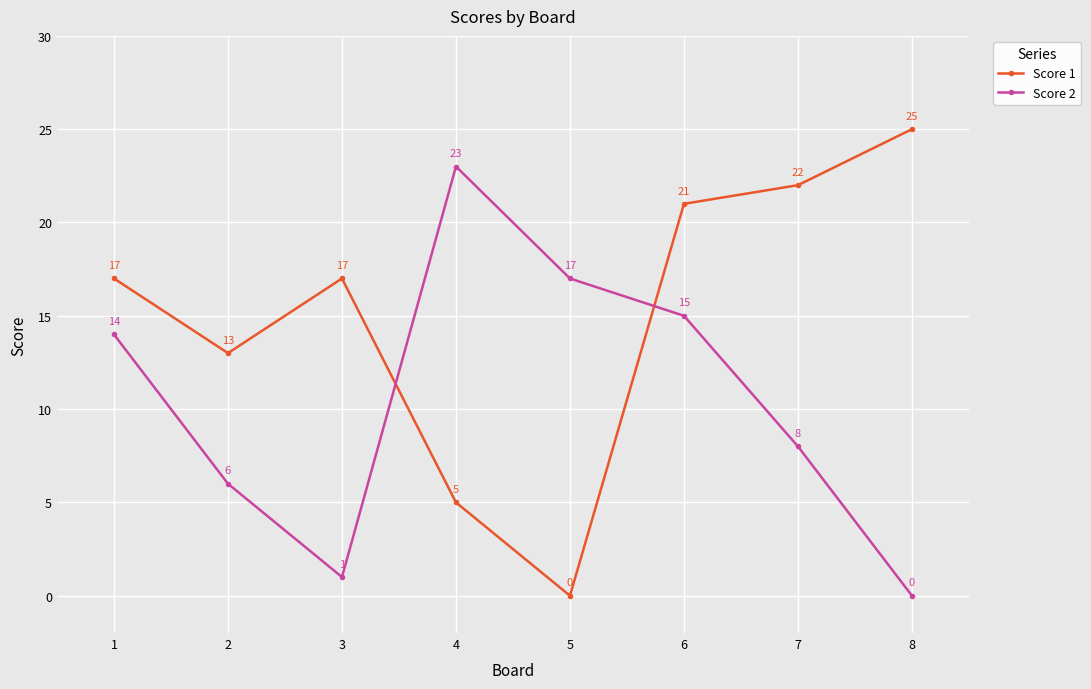

Rank the series at 7 from lowest to highest value.

Score 2, Score 1